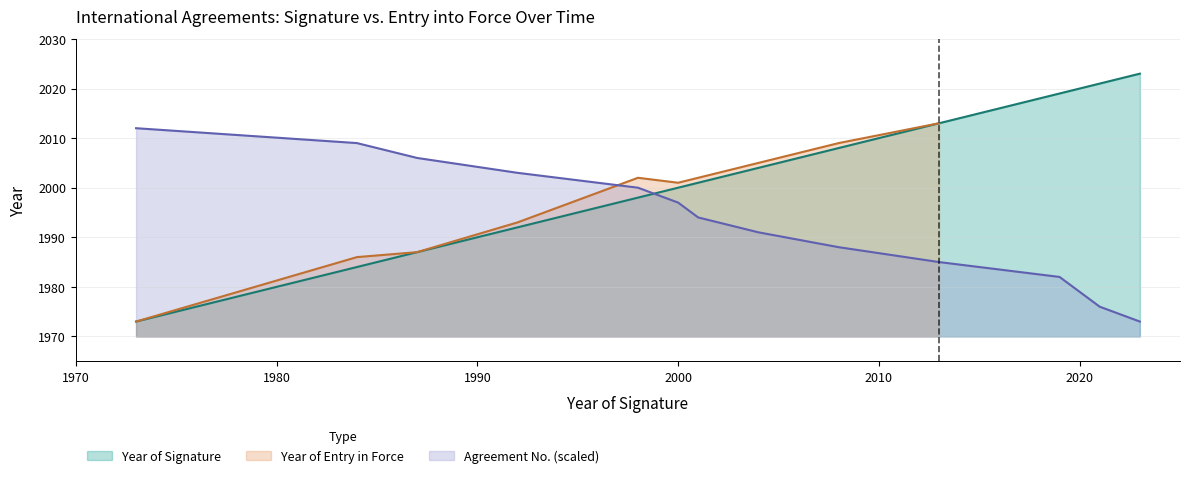

What is the average value of the Agreement No. series?

1992